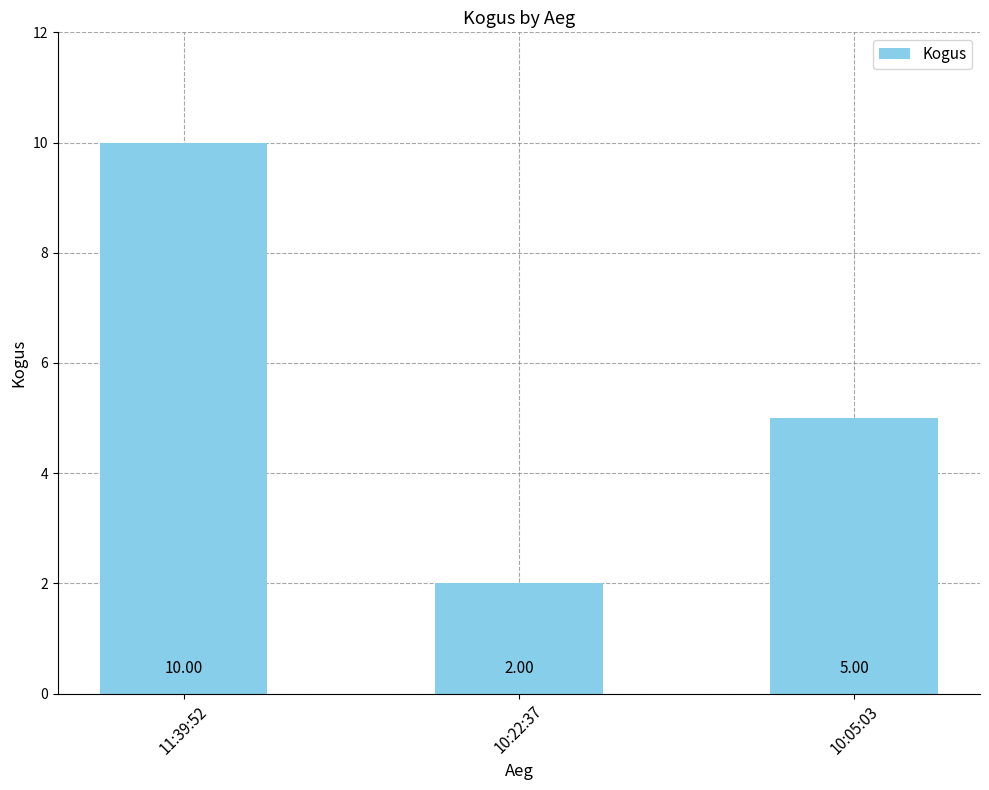

Approximately how many times larger is the value at 10:22:37 compared to 10:05:03?

0.4